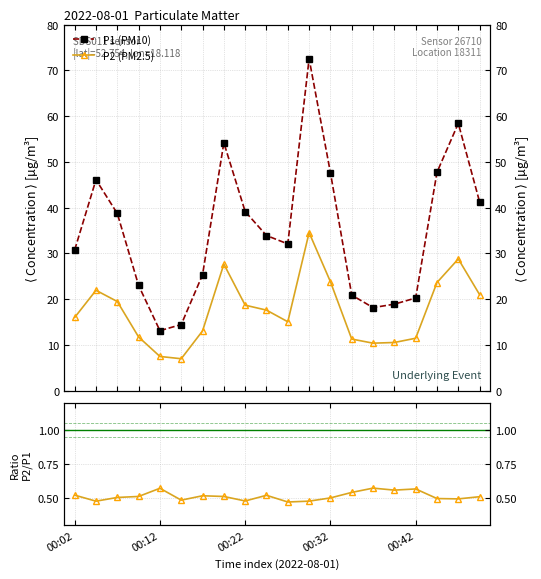

Reading left to right, list all the values displayed in this chart.

P1 (PM10): 30.8	46.1	38.7	23.0	13.1	14.5	25.4	54.2	39.1	33.9	32.1	72.5	47.6	20.9	18.2	18.9	20.3	47.7	58.4	41.2
P2 (PM2.5): 16.0	21.9	19.5	11.8	7.5	7.0	13.1	27.7	18.7	17.6	15.1	34.5	23.8	11.3	10.4	10.6	11.5	23.6	28.8	21.0
P2/P1: 0.5	0.5	0.5	0.5	0.6	0.5	0.5	0.5	0.5	0.5	0.5	0.5	0.5	0.5	0.6	0.6	0.6	0.5	0.5	0.5